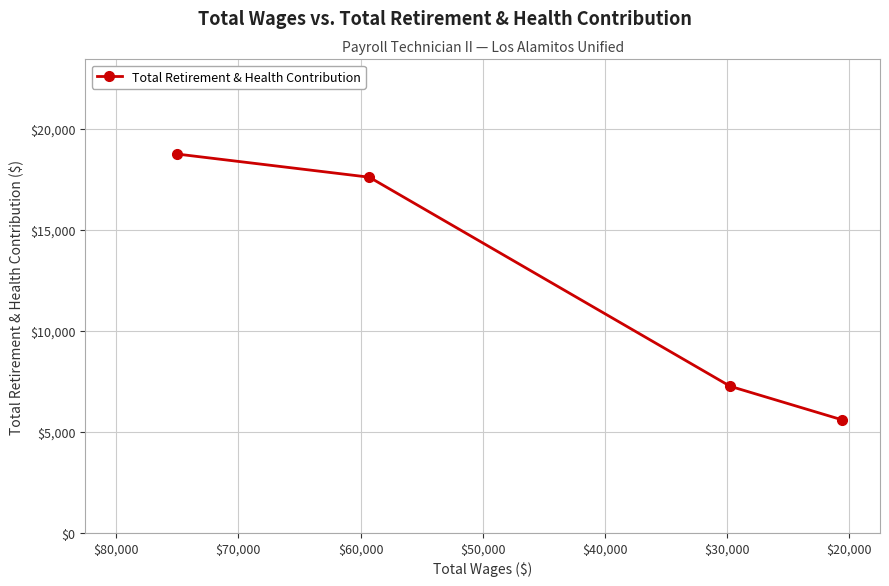

What is the difference between the maximum and minimum values?

13152